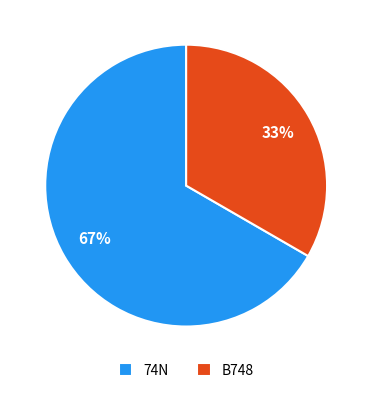

Count the number of slices in the pie.

2